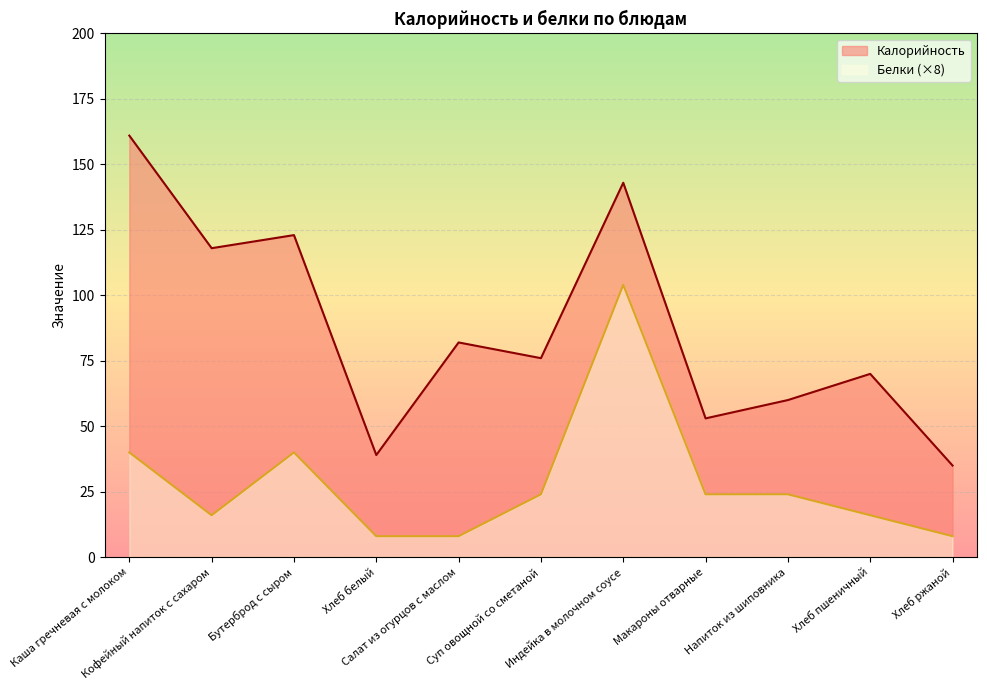

True or false: Белки and Калорийность intersect in this chart.

False